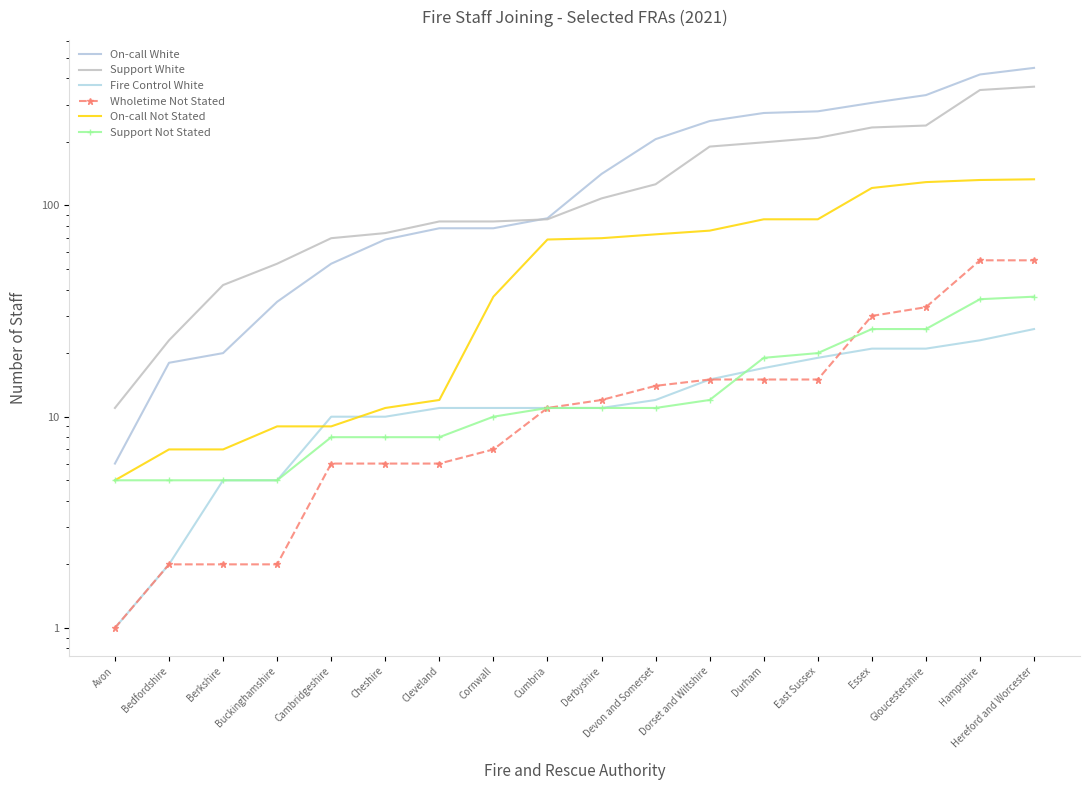

True or false: Support White has more than 1 interior local peaks.

False